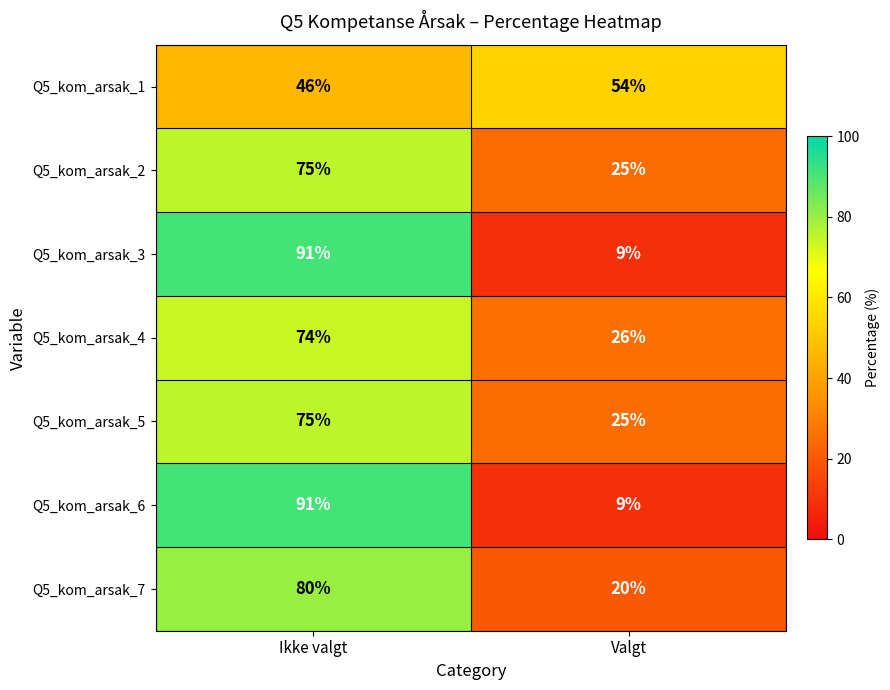

What is the minimum value for Q5_kom_arsak_5?

25